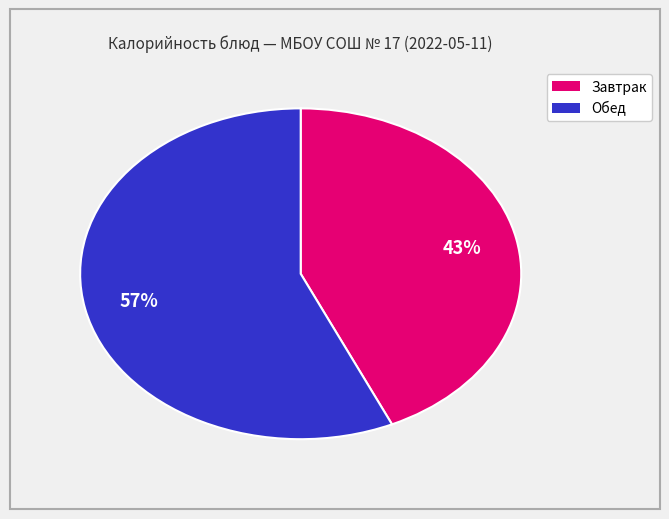

To the nearest percent, what is the average slice percentage?

50%